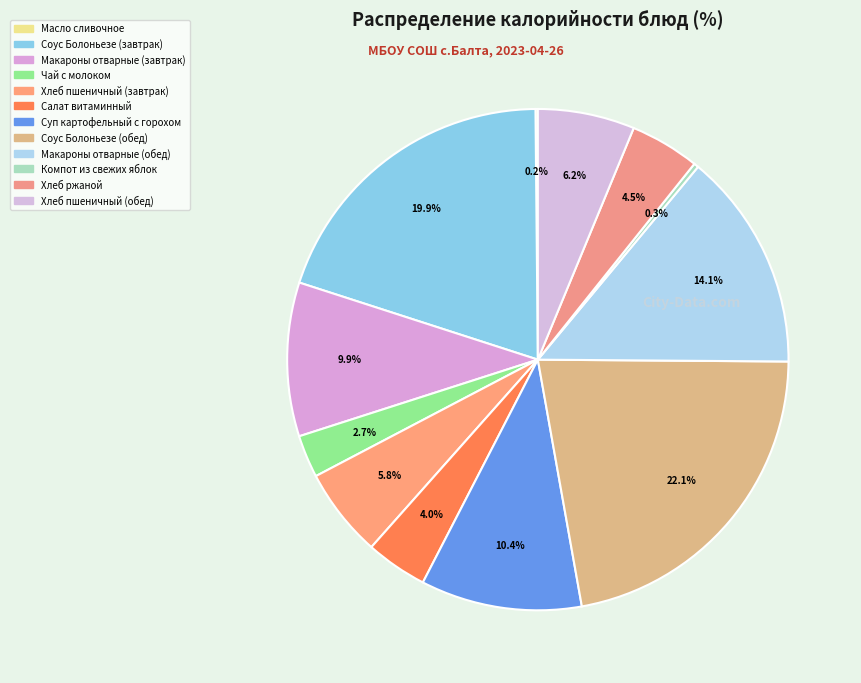

Does any single category account for the majority?

No